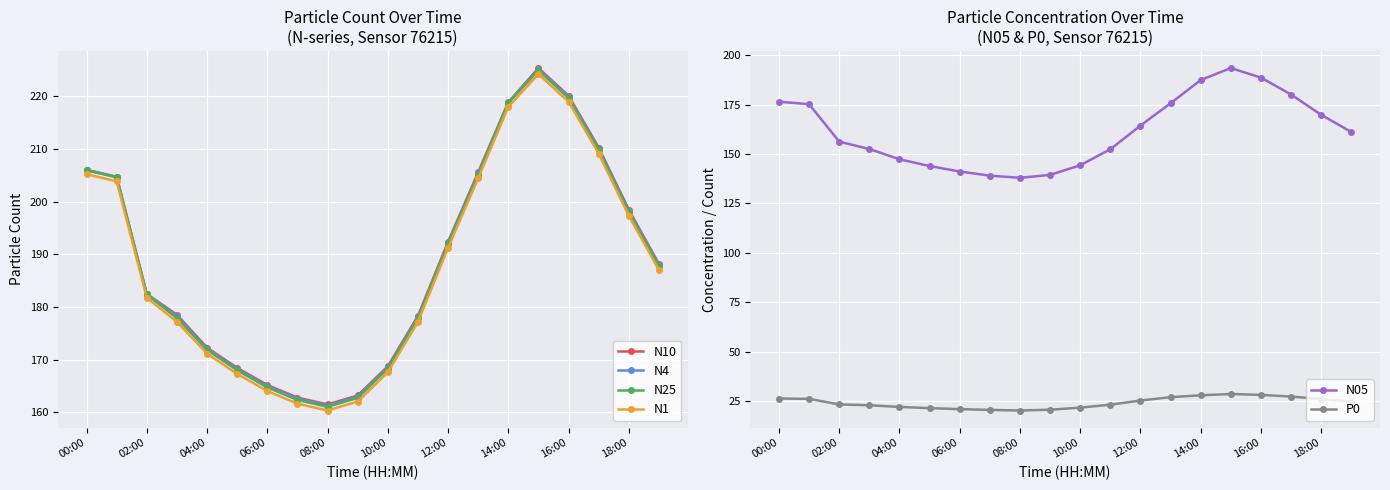

True or false: N10 and N1 cross at least once.

False